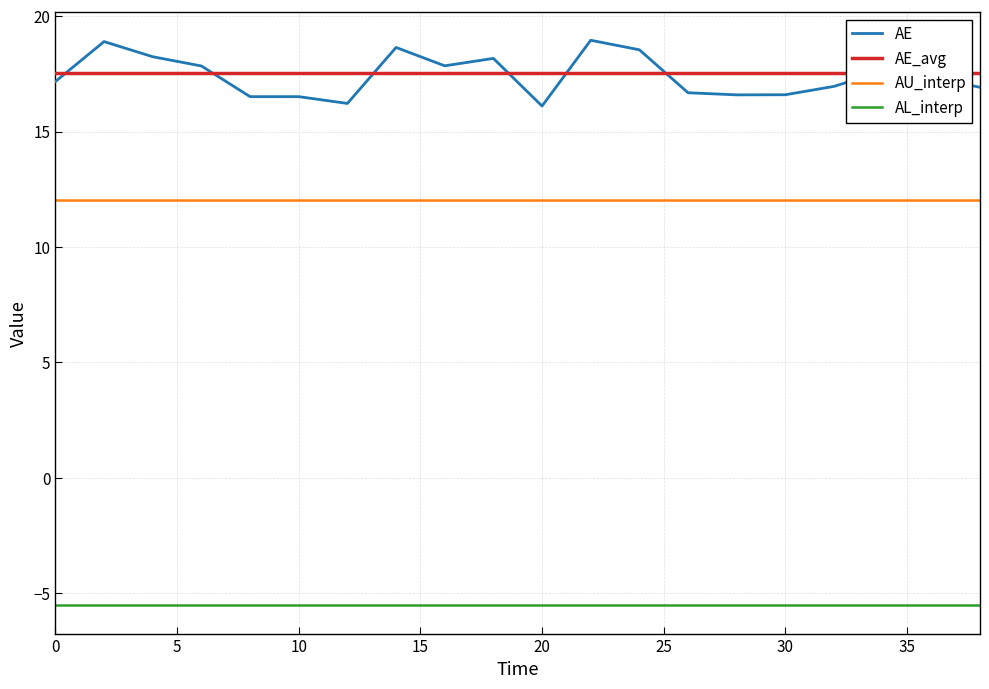

What is the sum of all AU_interp values?

240.5